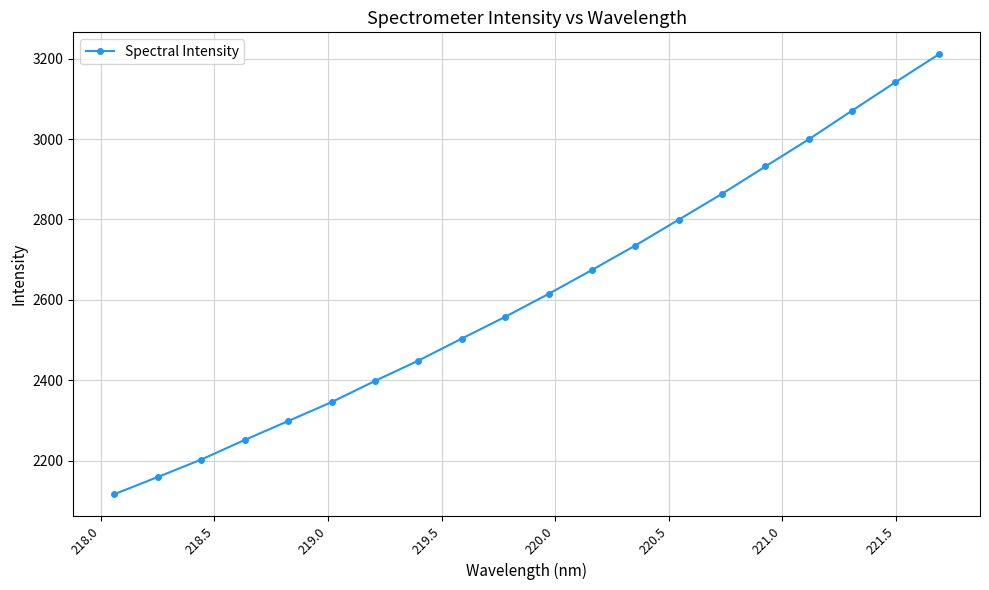

What is the value of the 10th point from the left?

2557.7